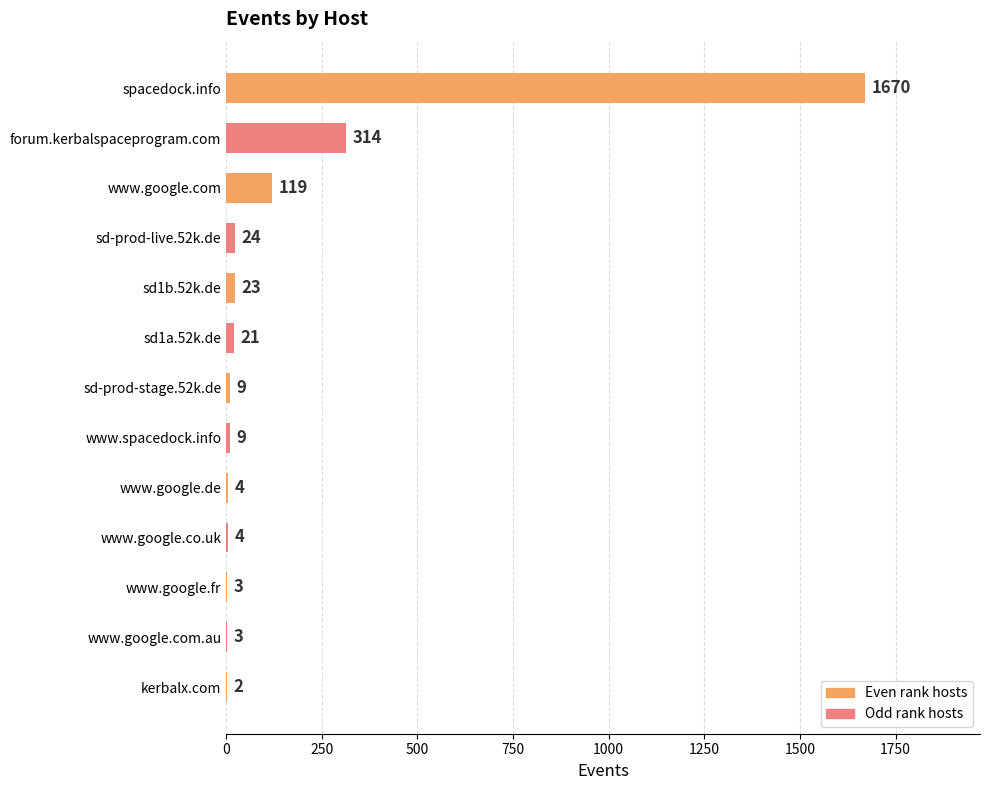

What is the sum of all values?

2205